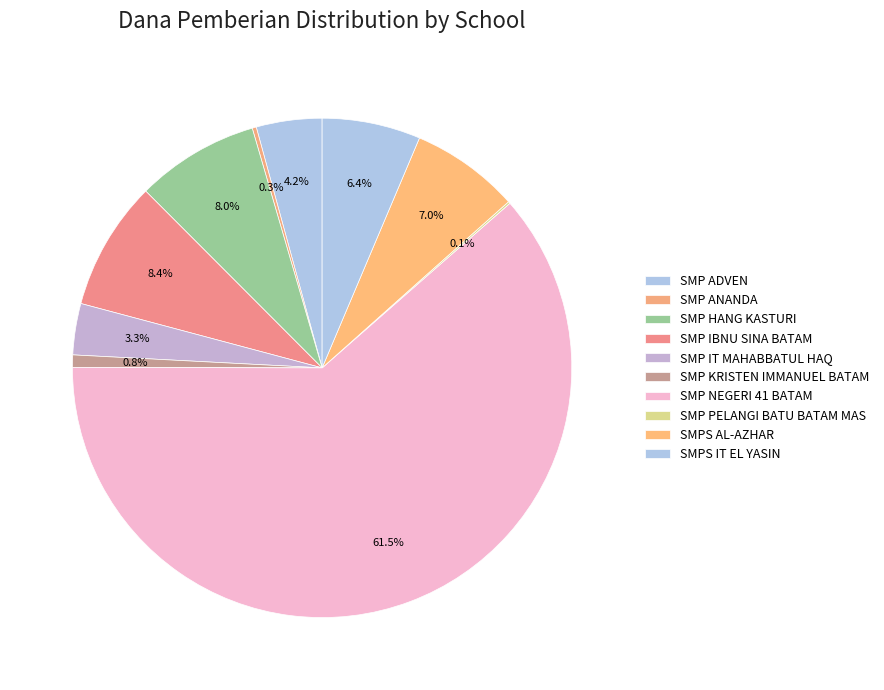

Which has a higher value, SMP IT MAHABBATUL HAQ or SMPS AL-AZHAR?

SMPS AL-AZHAR